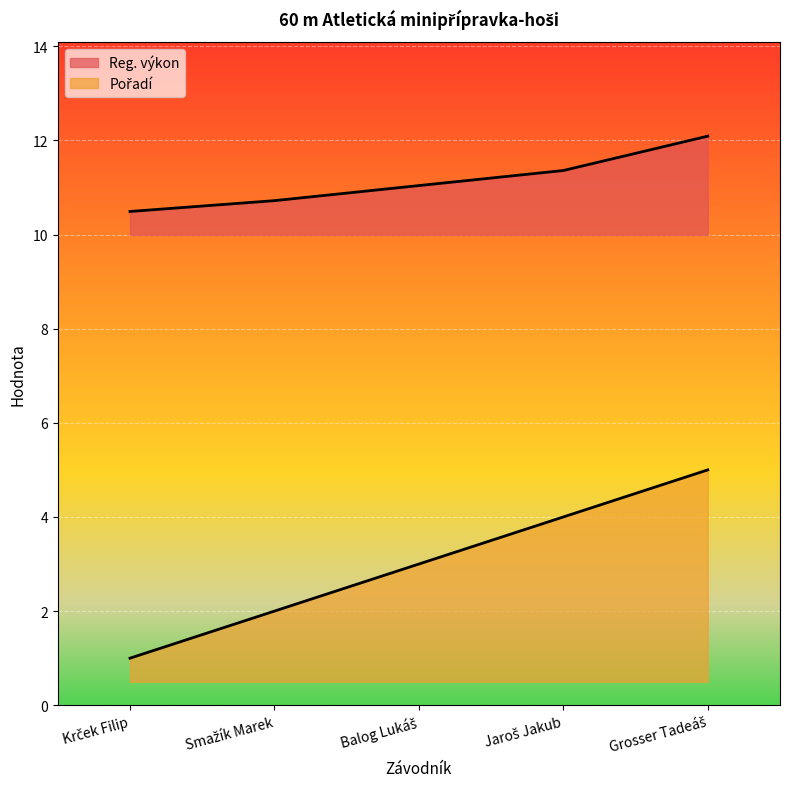

At which category is the sum across all series the highest?

Grosser Tadeáš